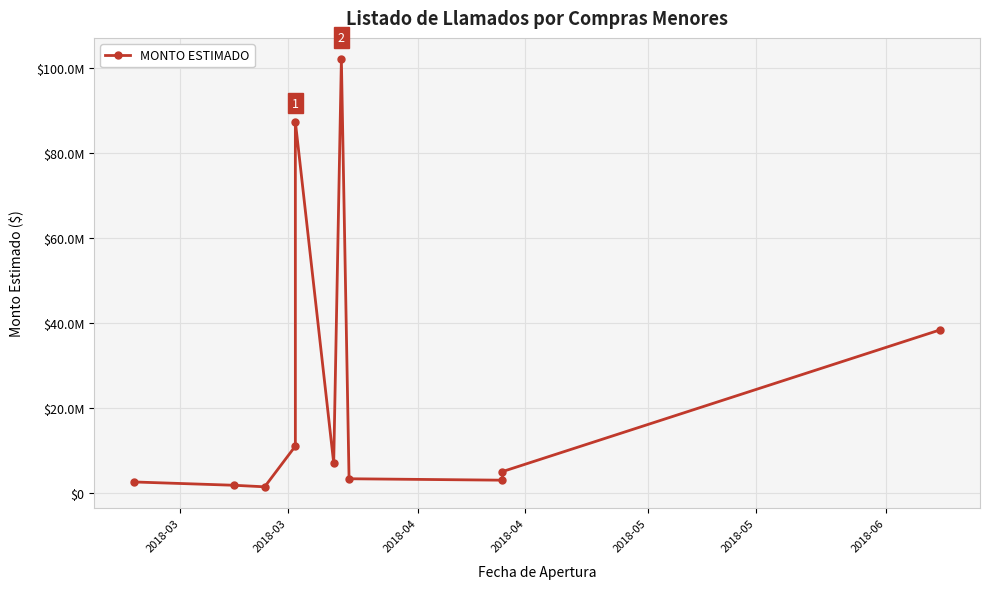

What is the maximum value shown in the chart?

102000000.0